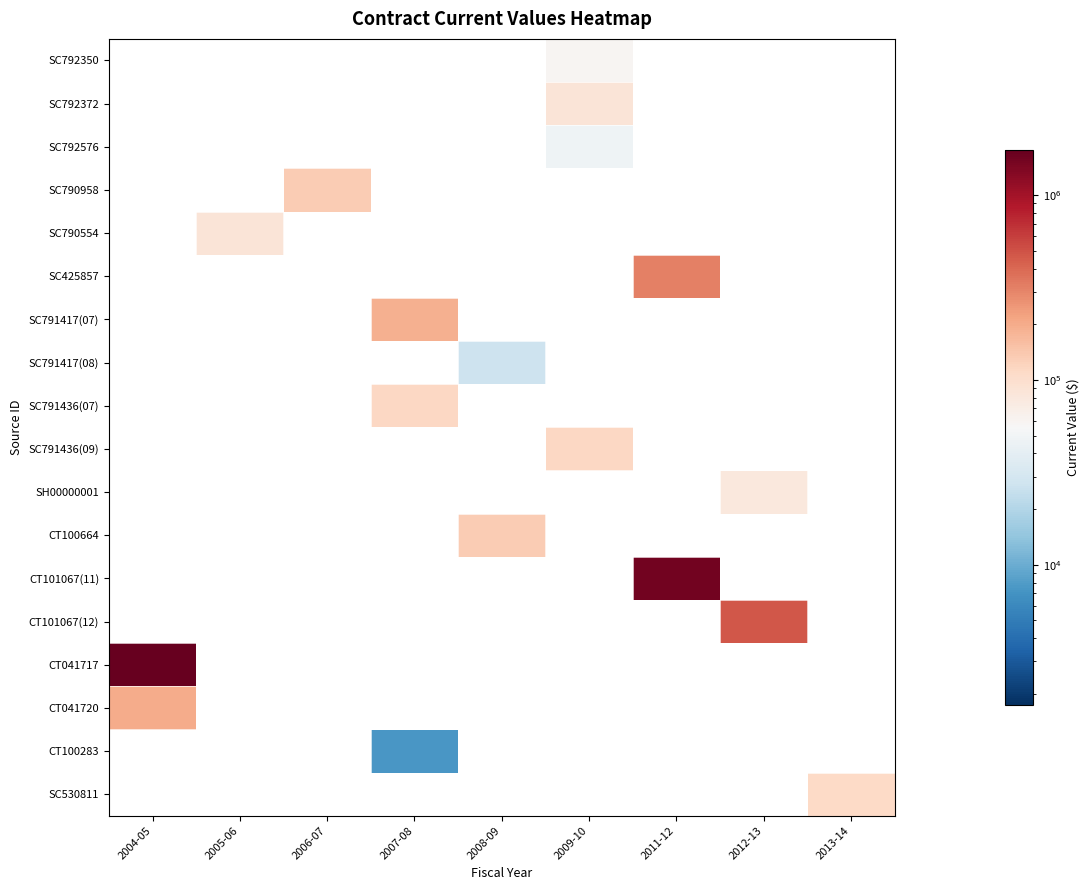

Which label corresponds to the smallest value in the chart?

2004-05